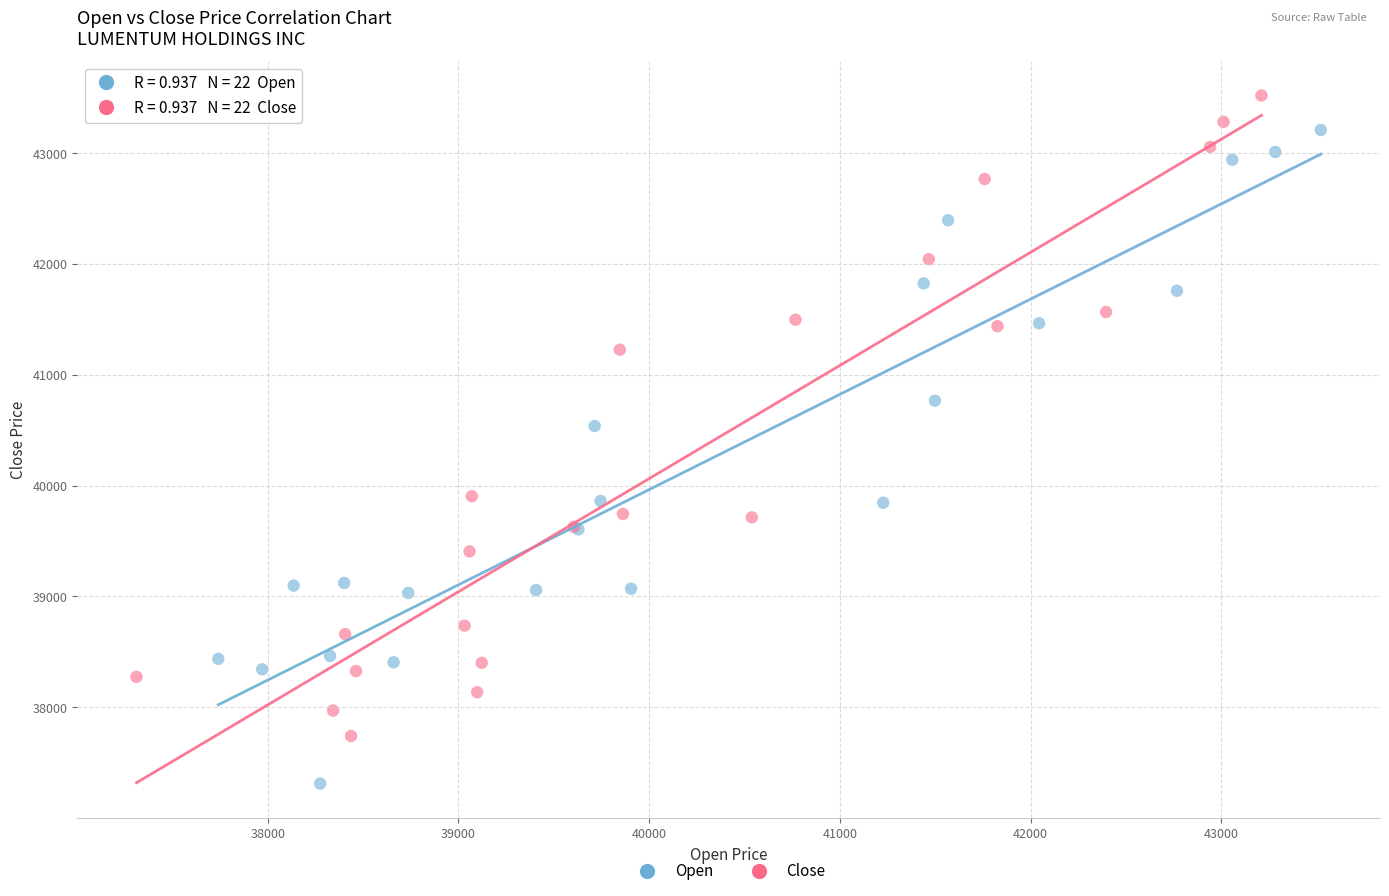

Which series has the widest spread of Y values?

Open